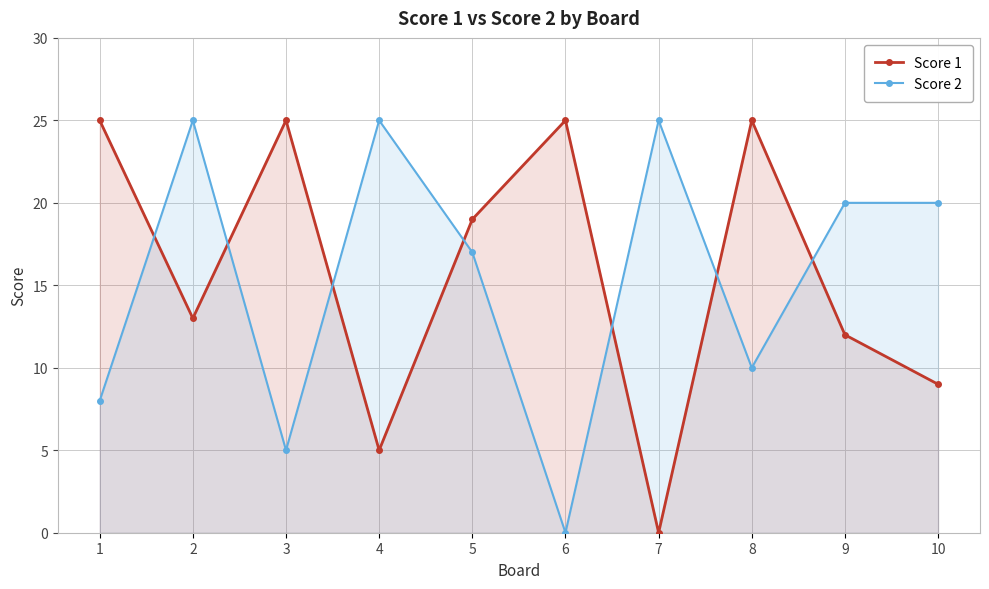

Rank the series by their average value, from lowest to highest.

Score 2, Score 1